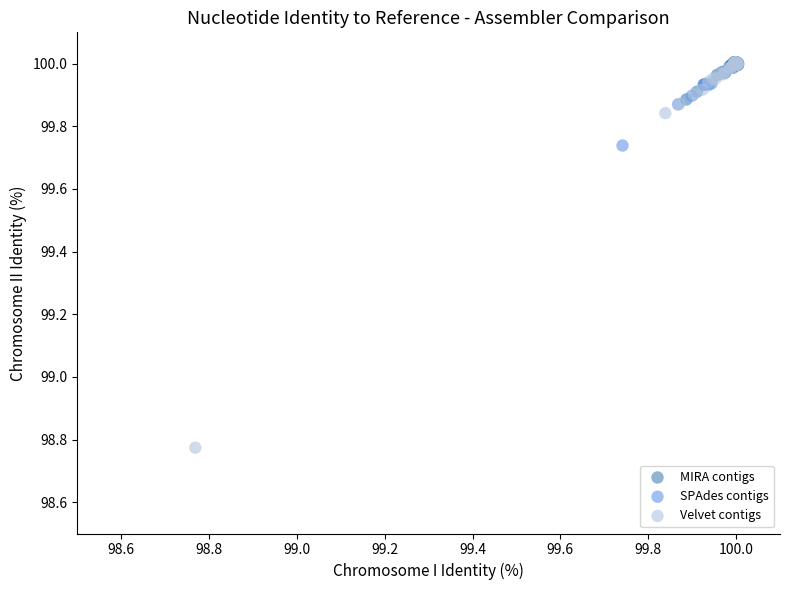

Which series has the widest spread of Y values?

Velvet contigs